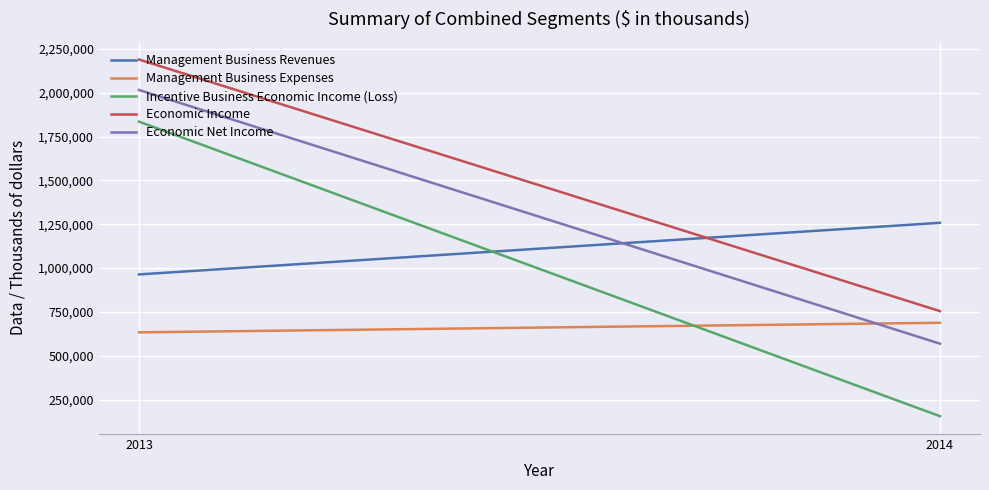

Between 2013 and 2014, which is larger?

2014